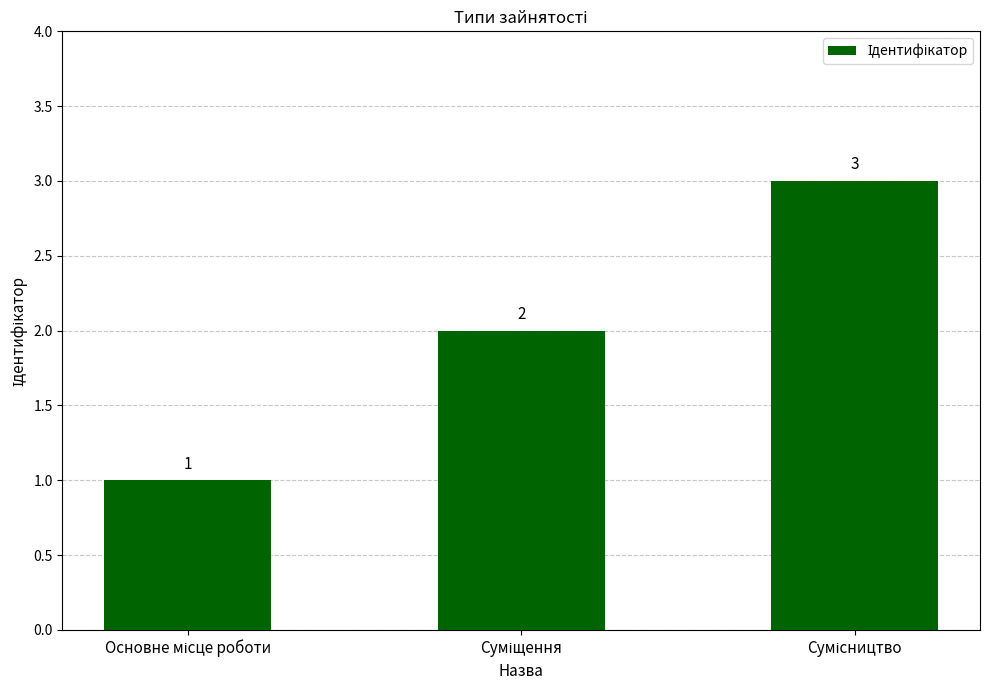

What is the value of the 1st bar from the left?

1